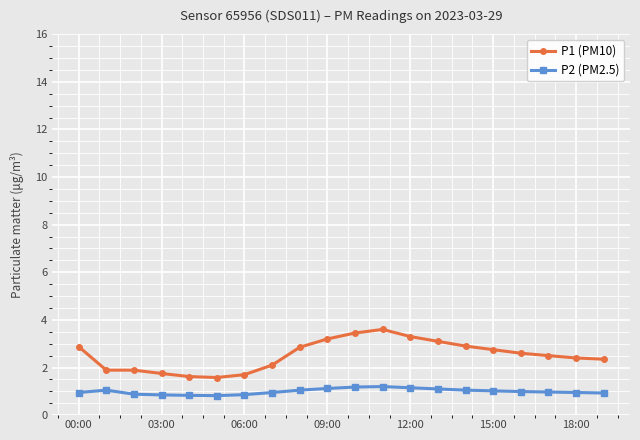

True or false: P2 (PM2.5) and P1 (PM10) intersect in this chart.

False